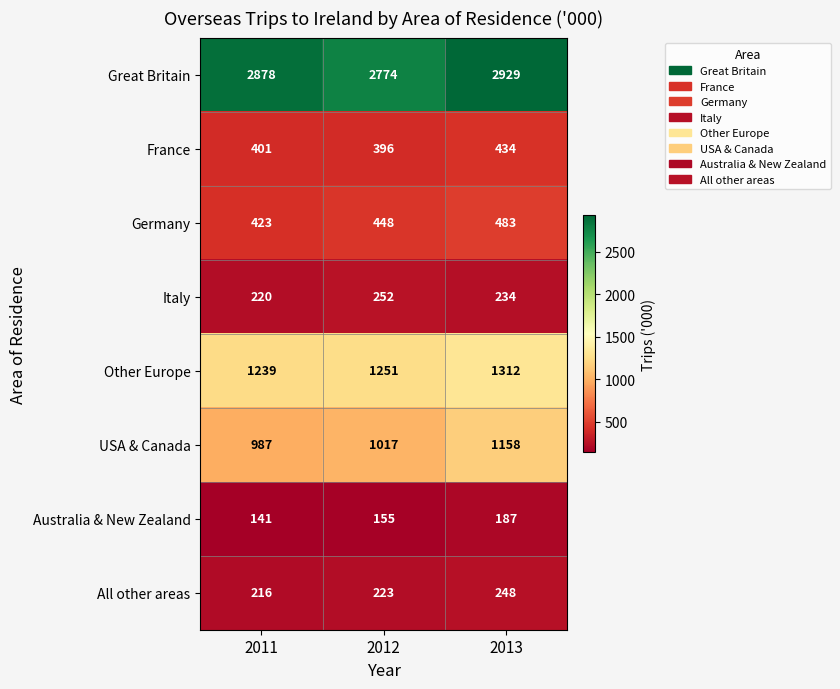

What is the maximum value shown in the chart?

2929